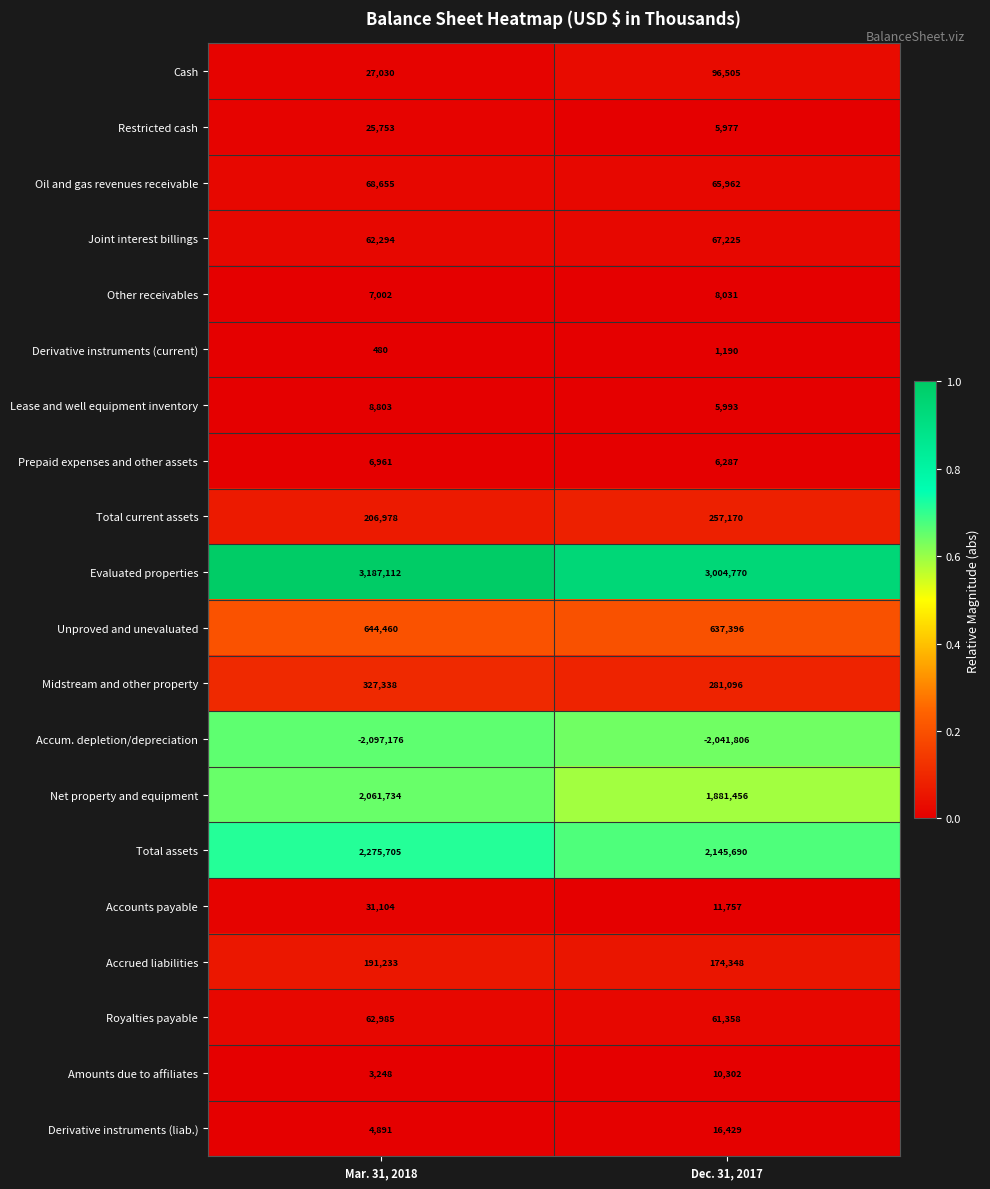

At which category is the sum across all series the highest?

Mar. 31, 2018